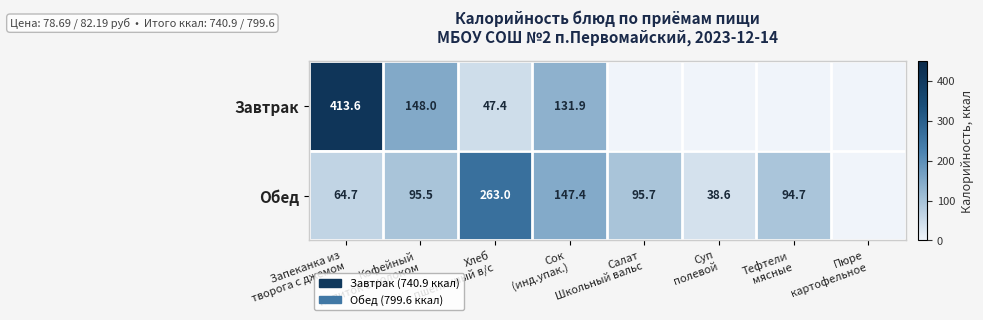

What is the difference between the highest and lowest values at Кофейный
напиток с молоком?

52.5